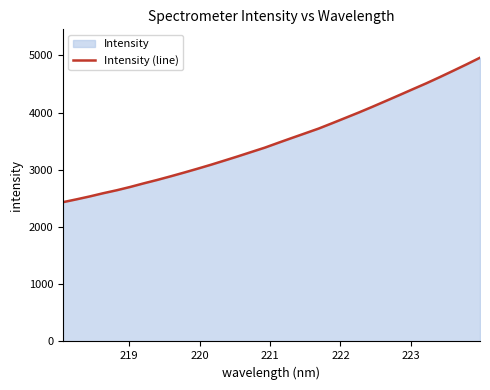

What is the greatest value displayed?

4957.5